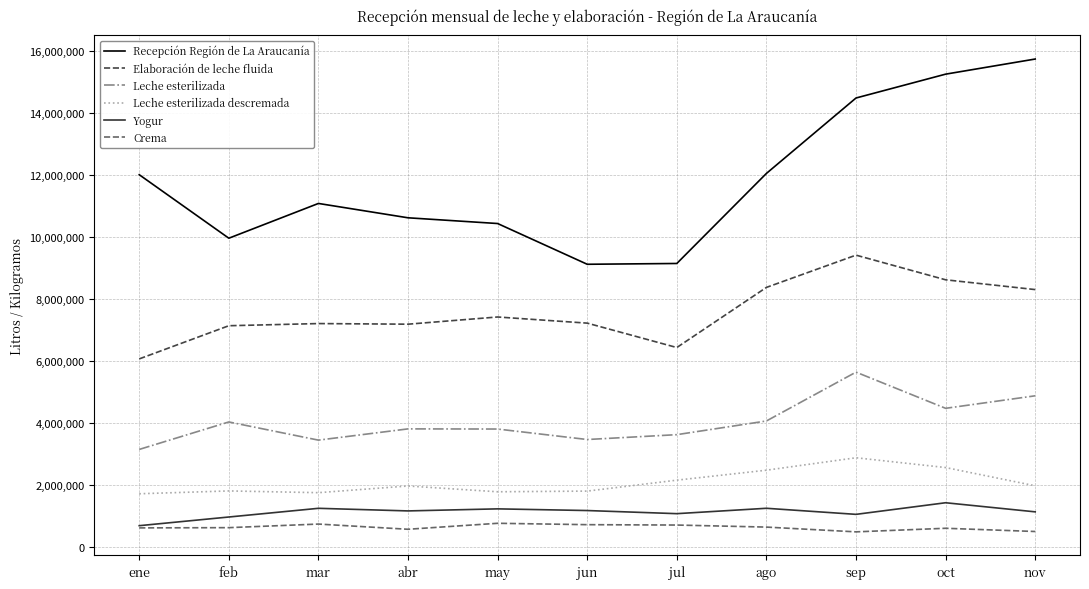

Which series changed the most between may and ago?

Recepción Región de La Araucanía